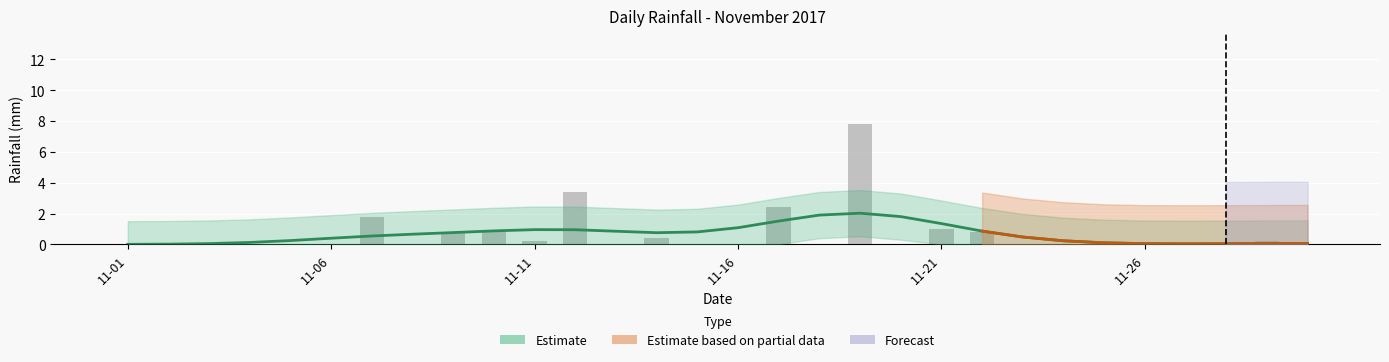

Count the number of categories in the chart.

30